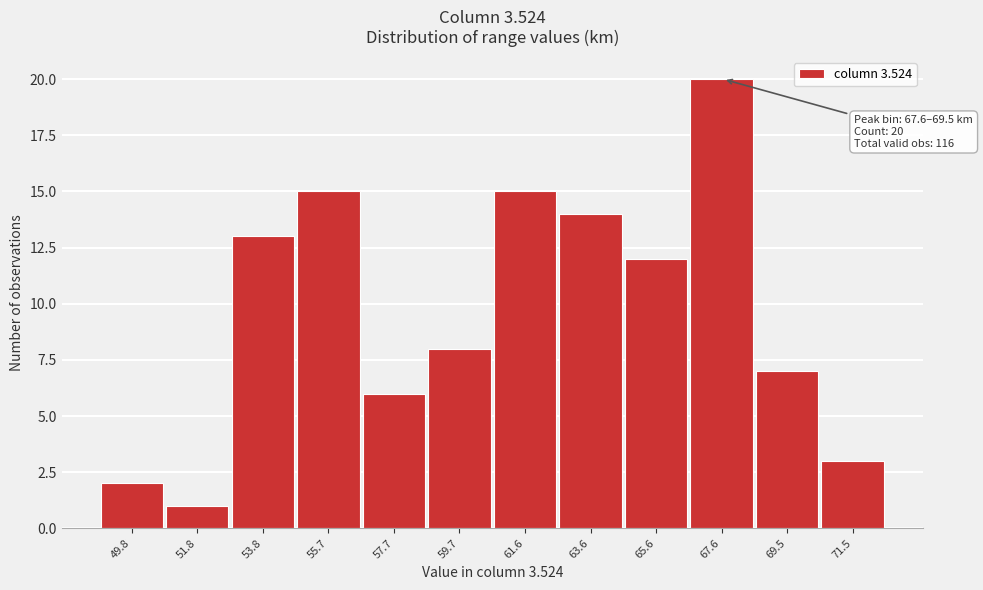

Reading left to right, what are all the values shown in this chart?

49.8=2	51.8=1	53.8=13	55.7=15	57.7=6	59.7=8	61.6=15	63.6=14	65.6=12	67.6=20	69.5=7	71.5=3